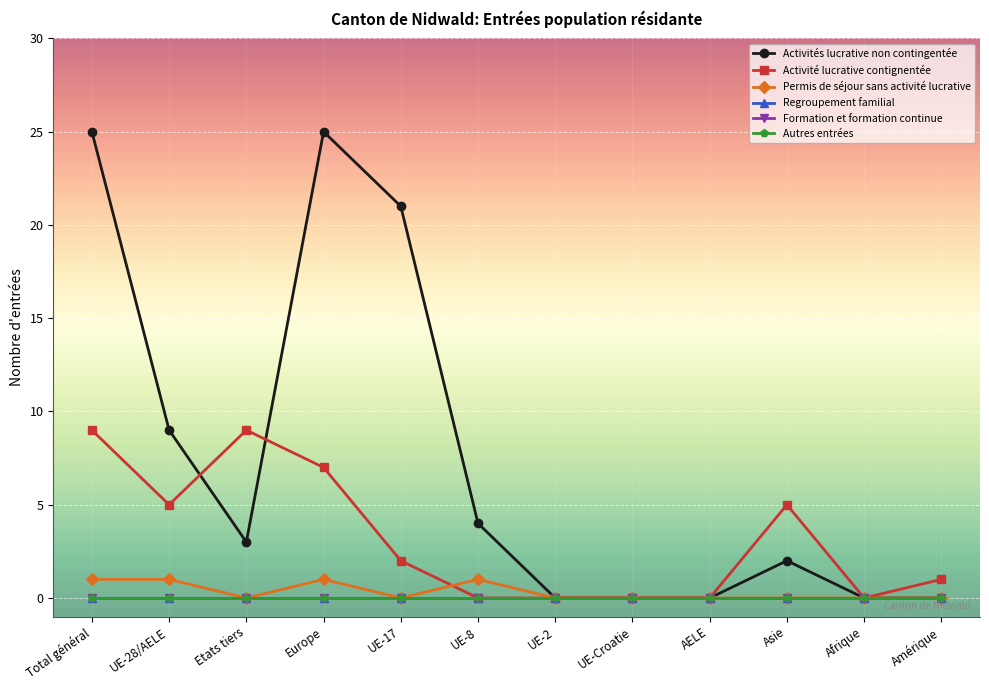

Is this an area chart (filled region under the line)?

No